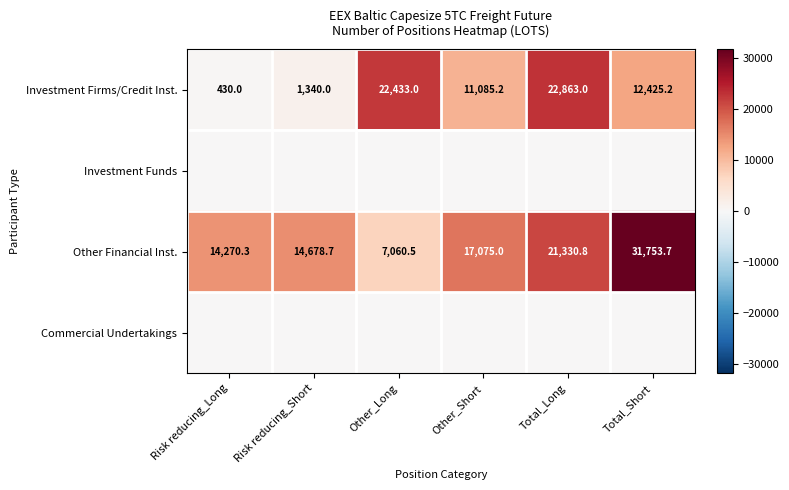

What is the highest value of the Other Financial Inst. series?

31753.7